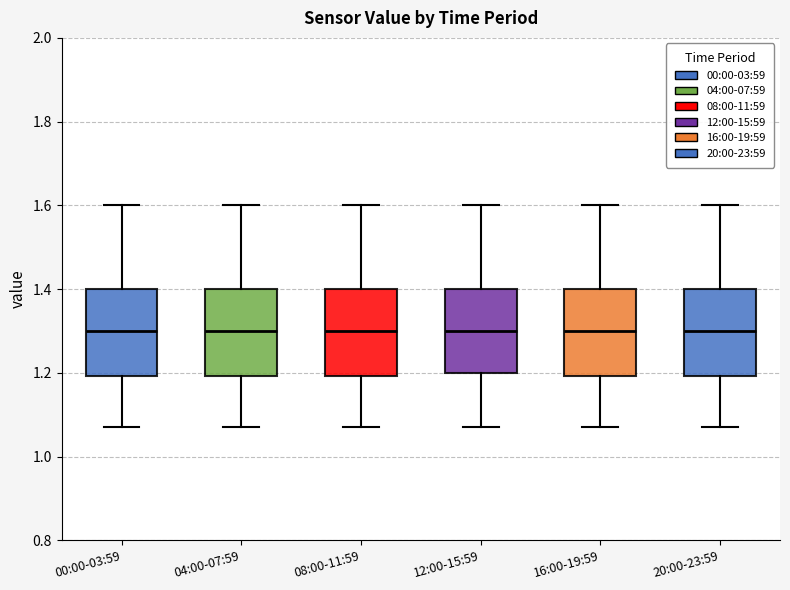

Reading left to right, transcribe this box plot: for each box, give where its median line is, the range the box spans, and where its two whiskers end, as read against the y-axis. The values are not printed on the chart, so give them approximately, as read against the axis.

00:00-03:59: median 1.30, box 1.20 to 1.40, whiskers 1.08 to 1.60
04:00-07:59: median 1.30, box 1.20 to 1.40, whiskers 1.08 to 1.60
08:00-11:59: median 1.30, box 1.20 to 1.40, whiskers 1.08 to 1.60
12:00-15:59: median 1.30, box 1.20 to 1.40, whiskers 1.08 to 1.60
16:00-19:59: median 1.30, box 1.20 to 1.40, whiskers 1.08 to 1.60
20:00-23:59: median 1.30, box 1.20 to 1.40, whiskers 1.08 to 1.60